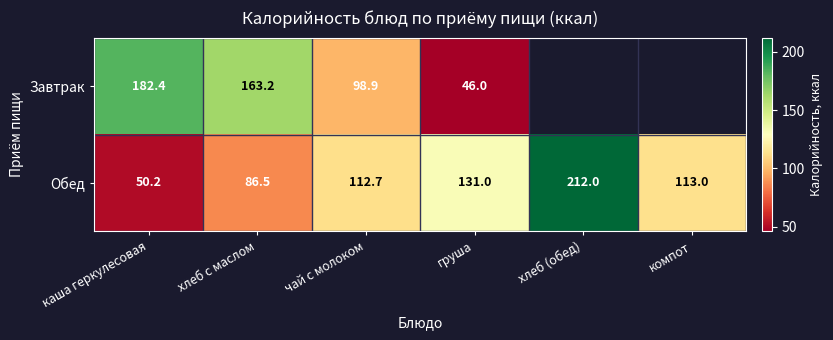

How many distinct data groups are displayed?

2